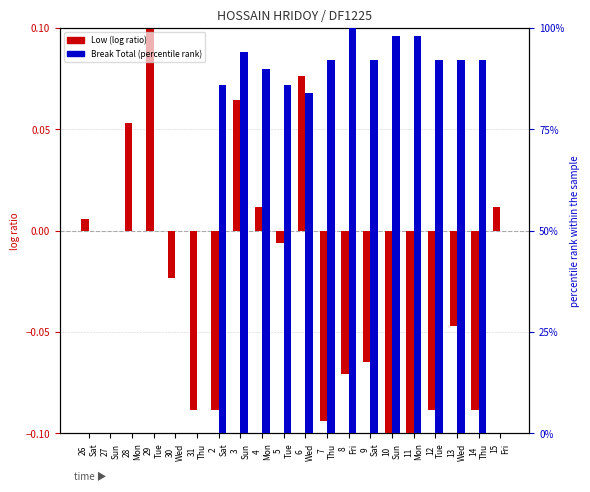

How many groups of bars are there?

20